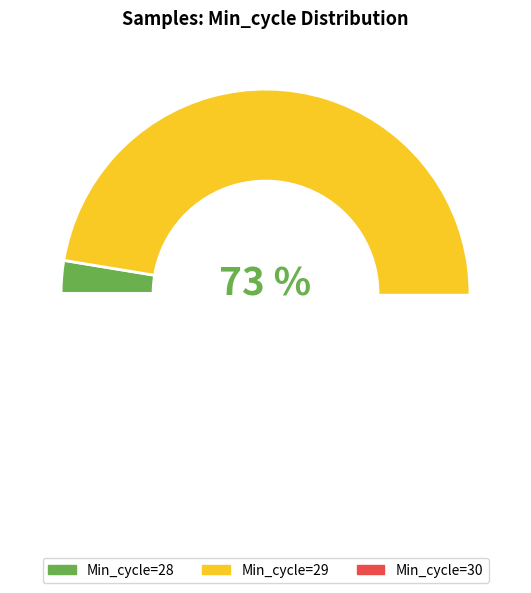

Does 3 account for over 50% of the chart?

No